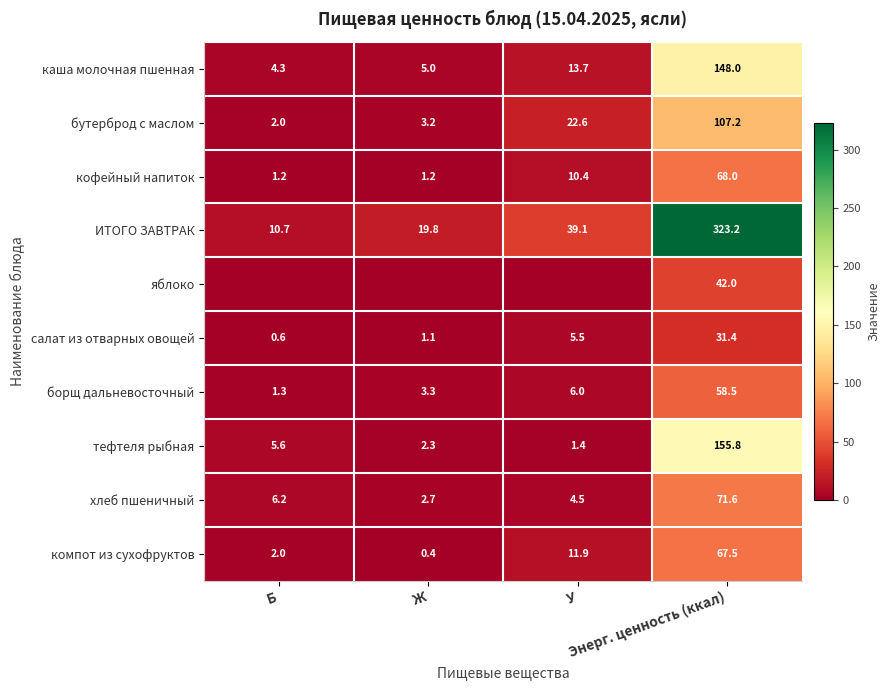

At which label is хлеб пшеничный closest to 37?

Б